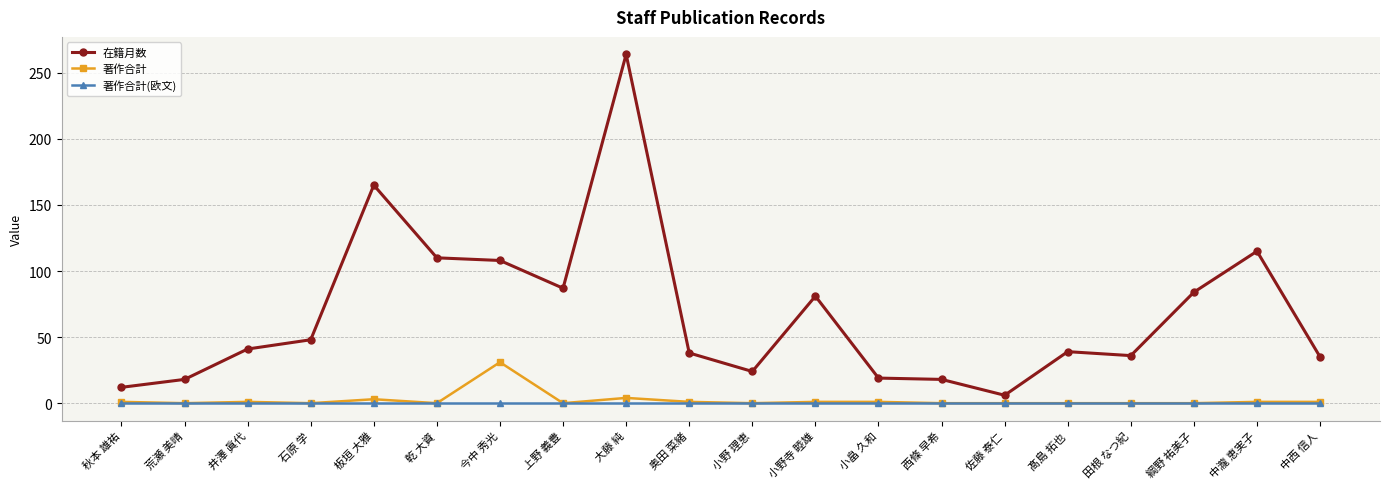

What is the minimum value for 在籍月数?

6